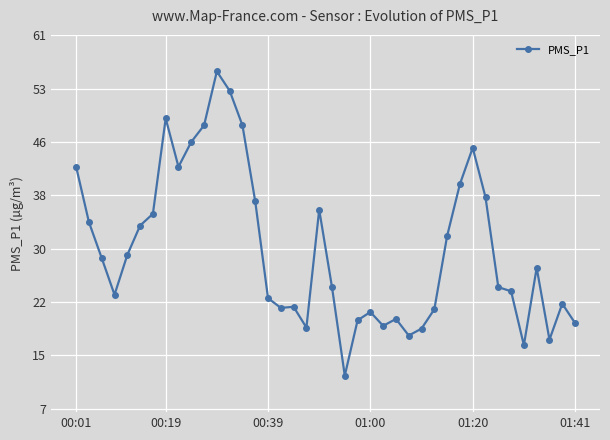

What is the value of the 4th point from the left?

23.5